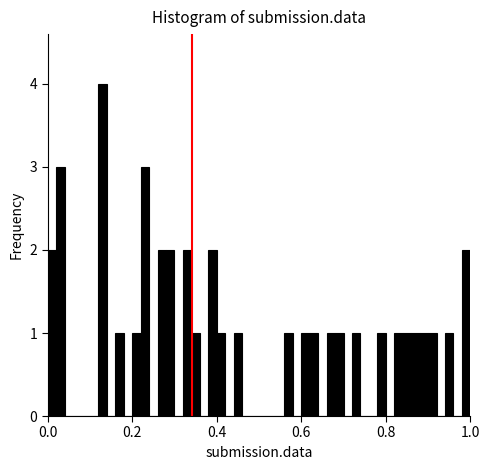

Around what value on the x-axis is the tallest bar? Give the approximate position of its centre, as read against the axis.

0.14